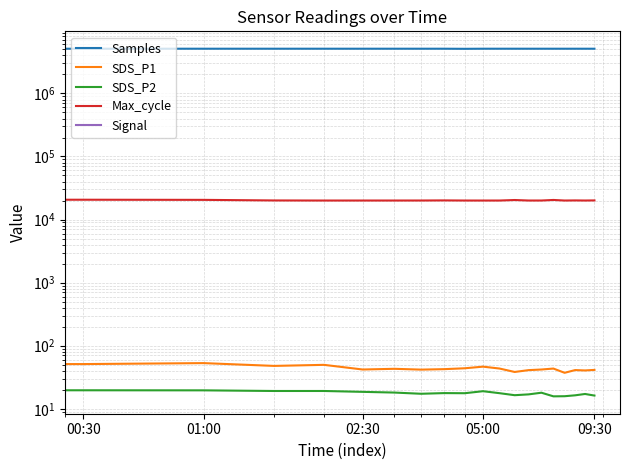

True or false: Max_cycle has more than 1 points higher than both neighbors.

True